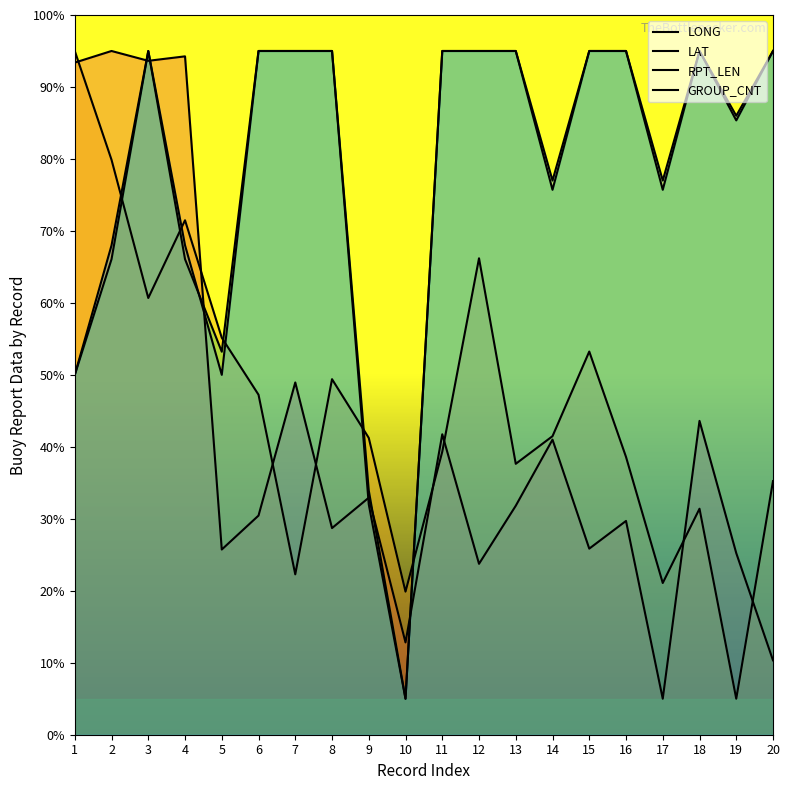

Rank the series at 15 from lowest to highest value.

LONG, LAT, RPT_LEN, GROUP_CNT